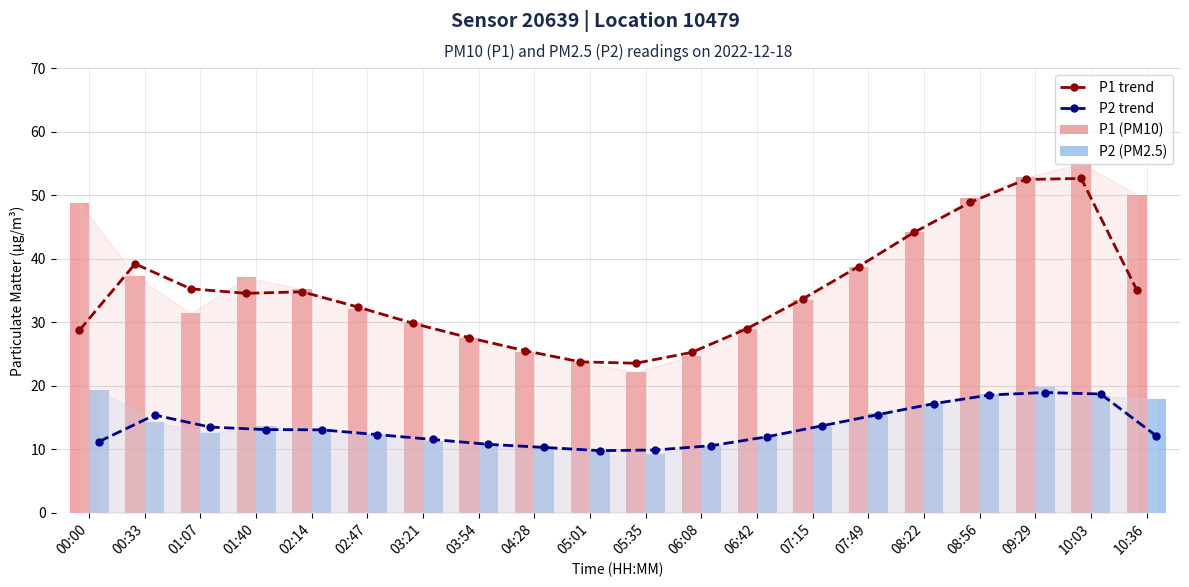

Is it true that P1 trend equals 76.6 at 08:22?

False